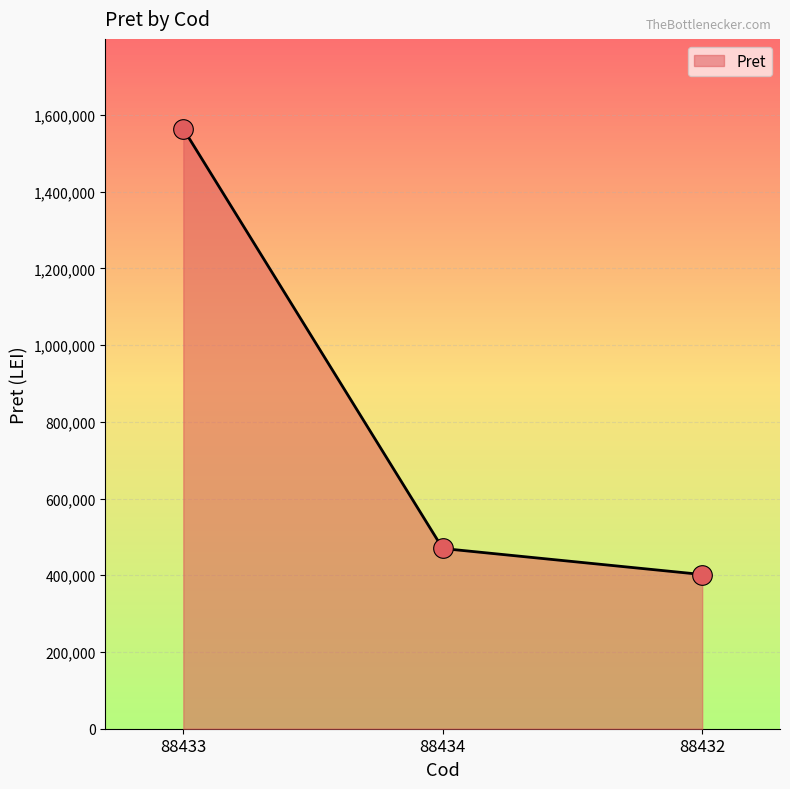

What is the change in value from 88433 to 88432?

-1161529